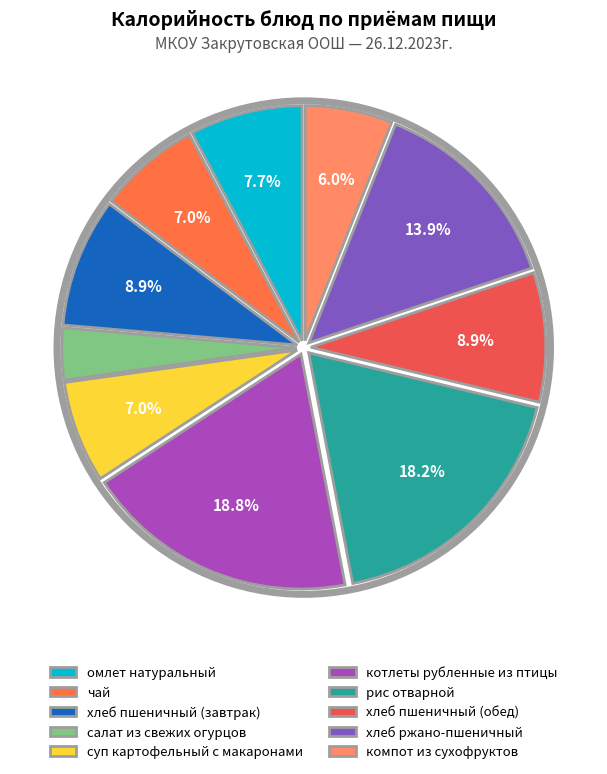

Between омлет натуральный and рис отварной, which is larger?

рис отварной